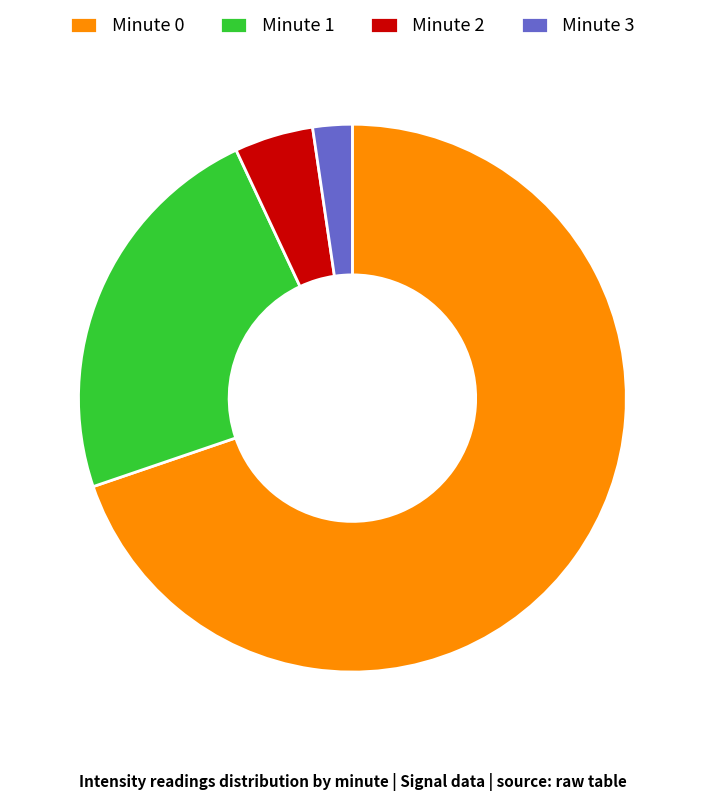

Which has a higher value, Minute 2 or Minute 3?

Minute 2